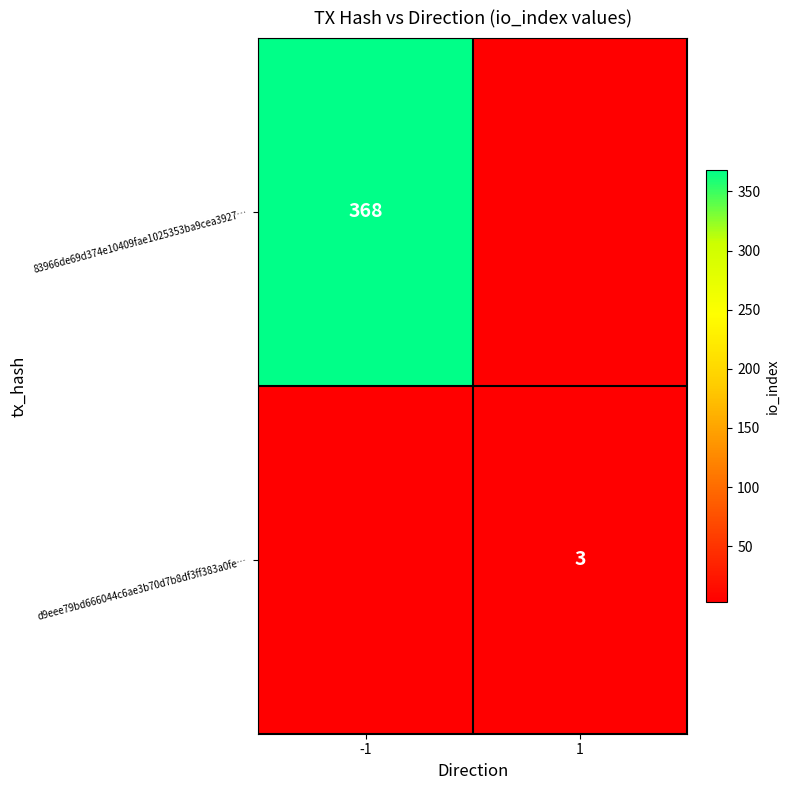

True or false: d9eee79bd666044c6ae3b70d7b8df3ff383a0fe… has a value of 1 at 1.

False